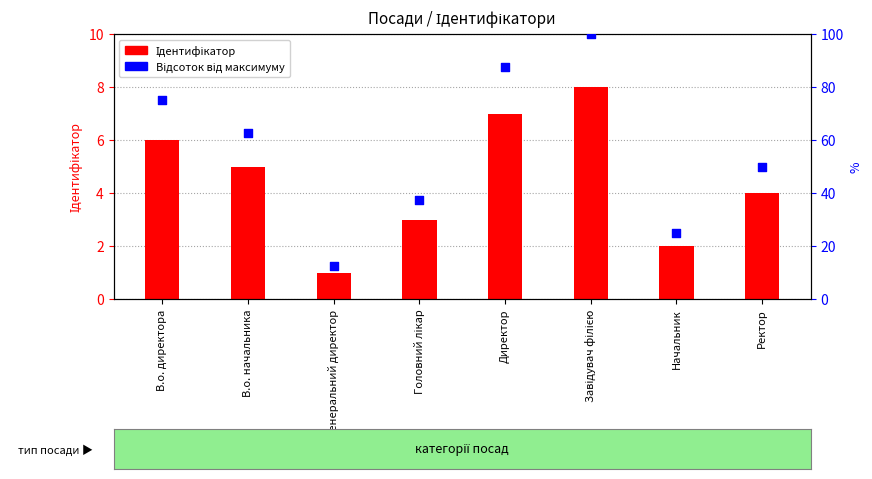

Which series contains the highest Y value?

Відсоток від максимуму